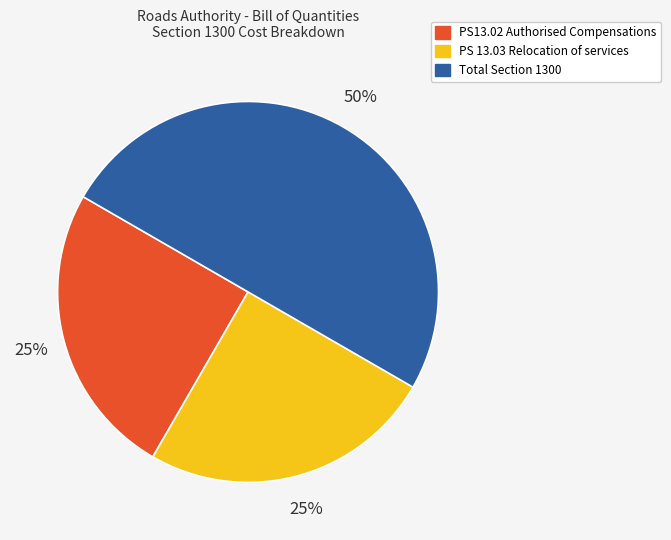

What percentage is the PS 13.03 Relocation of services slice, to the nearest percent?

25%